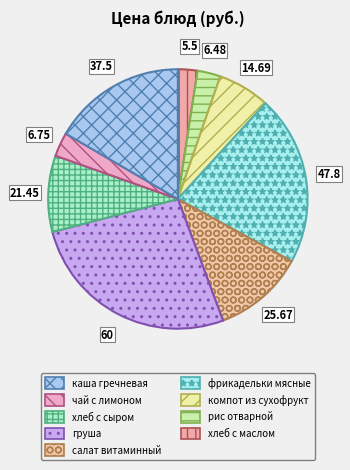

How many slices are in this pie chart?

9